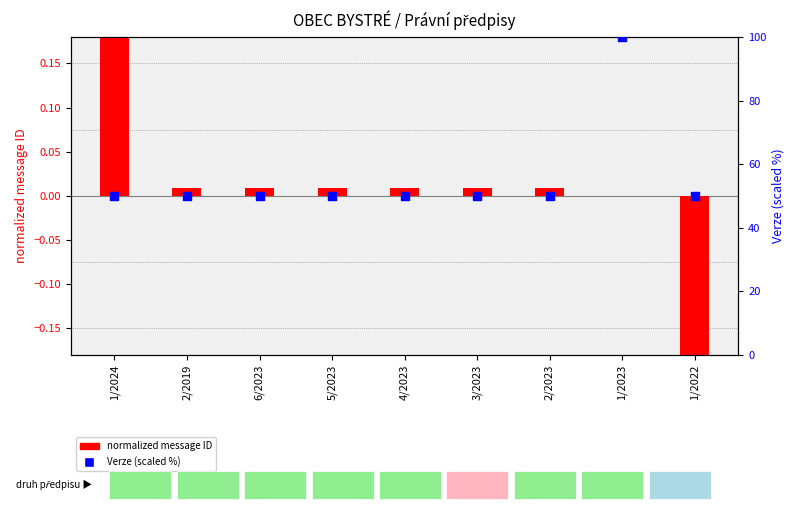

What is the total value across all series at 1/2023?

100.0